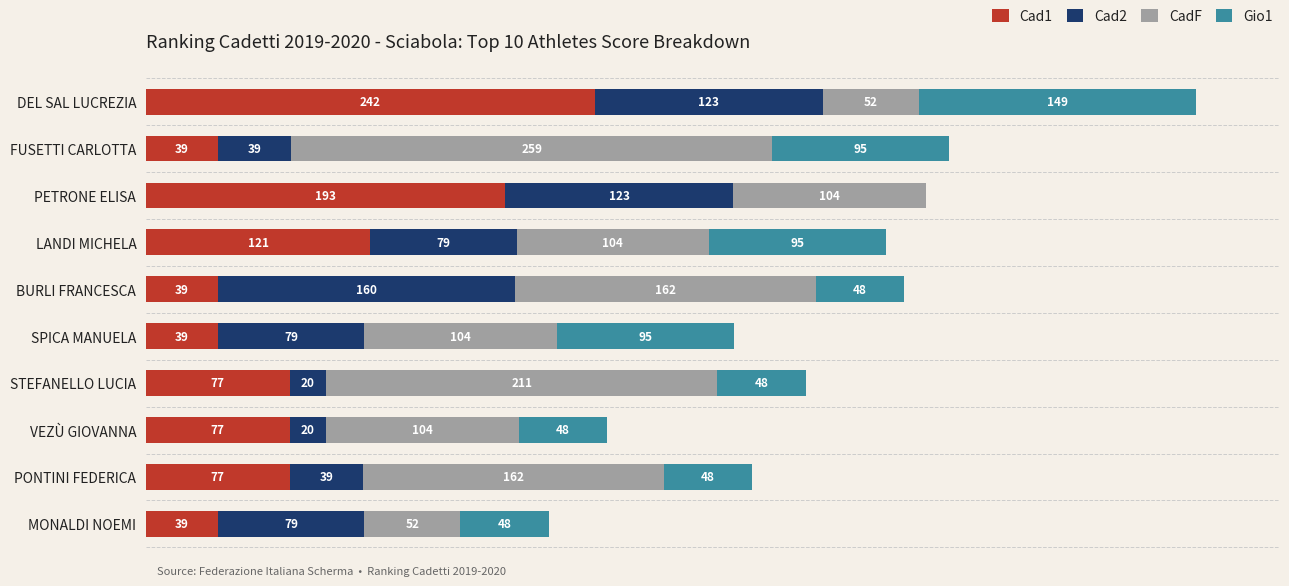

Which category has the highest value in the Cad1 series?

DEL SAL LUCREZIA